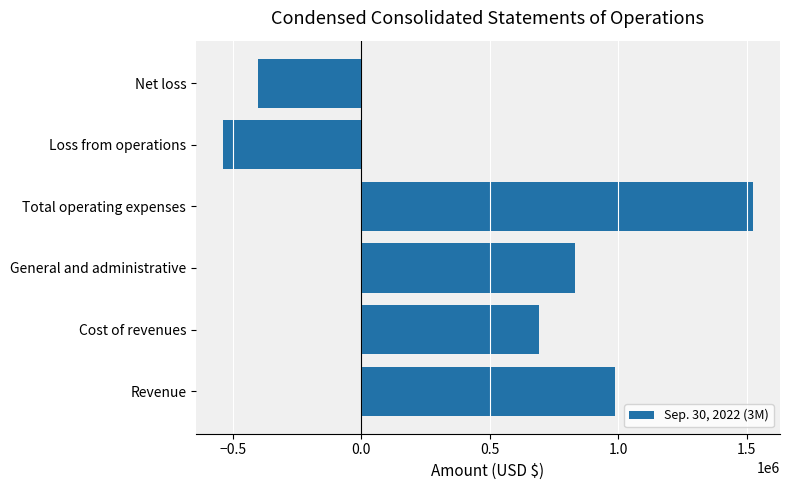

What is the change in value from Loss from operations to Net loss?

+139596